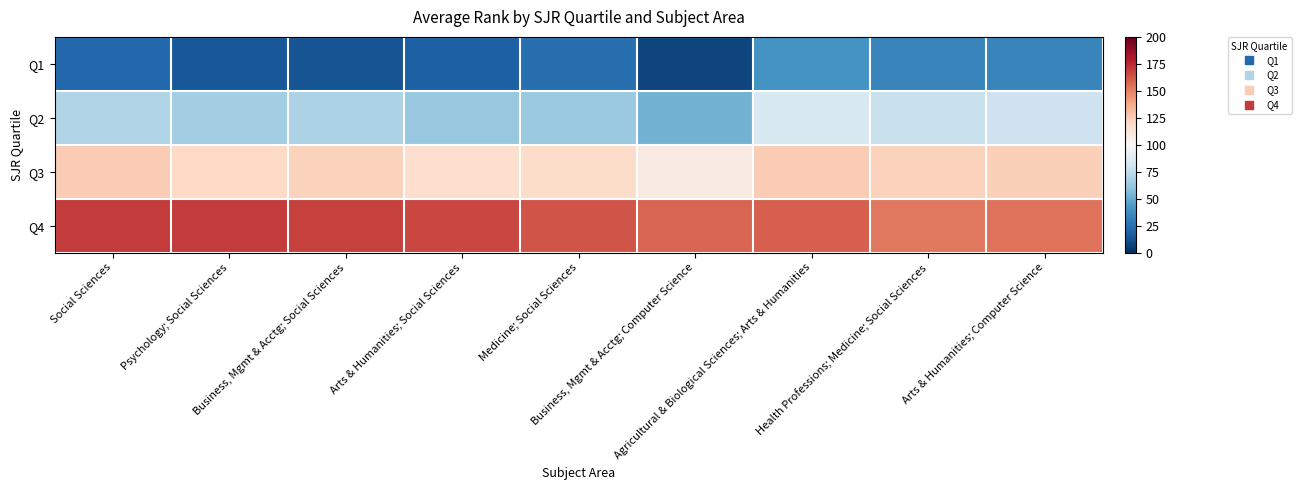

Rank the series by their maximum value, from lowest to highest.

Q1, Q2, Q3, Q4